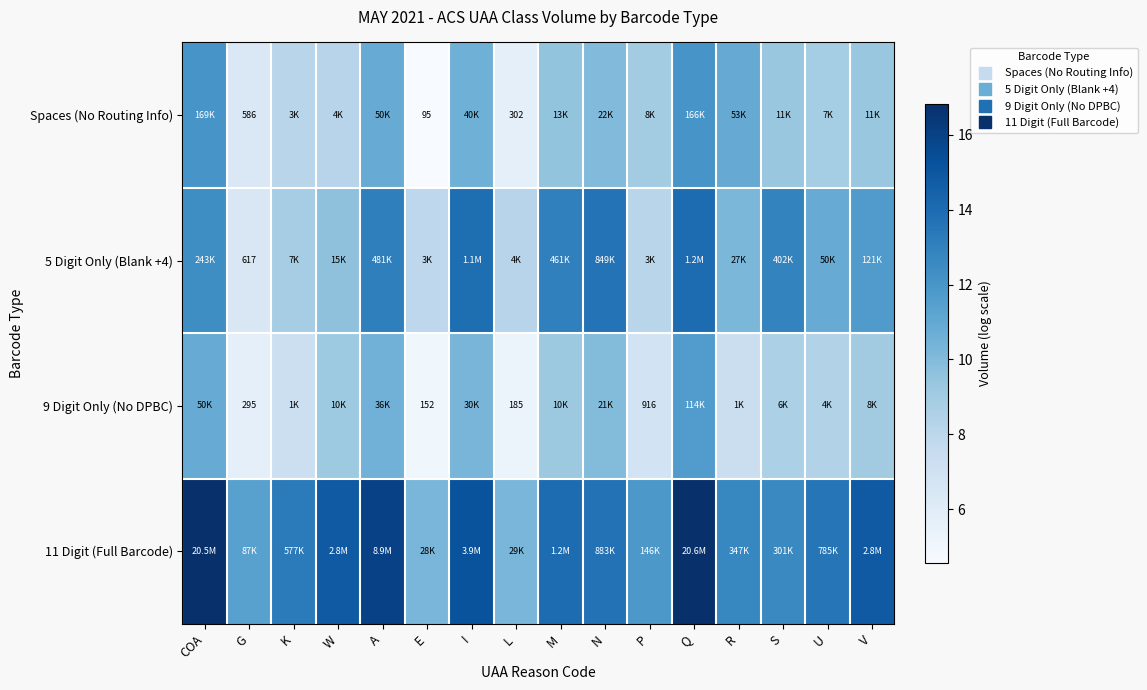

At which category is the sum across all series the highest?

Q